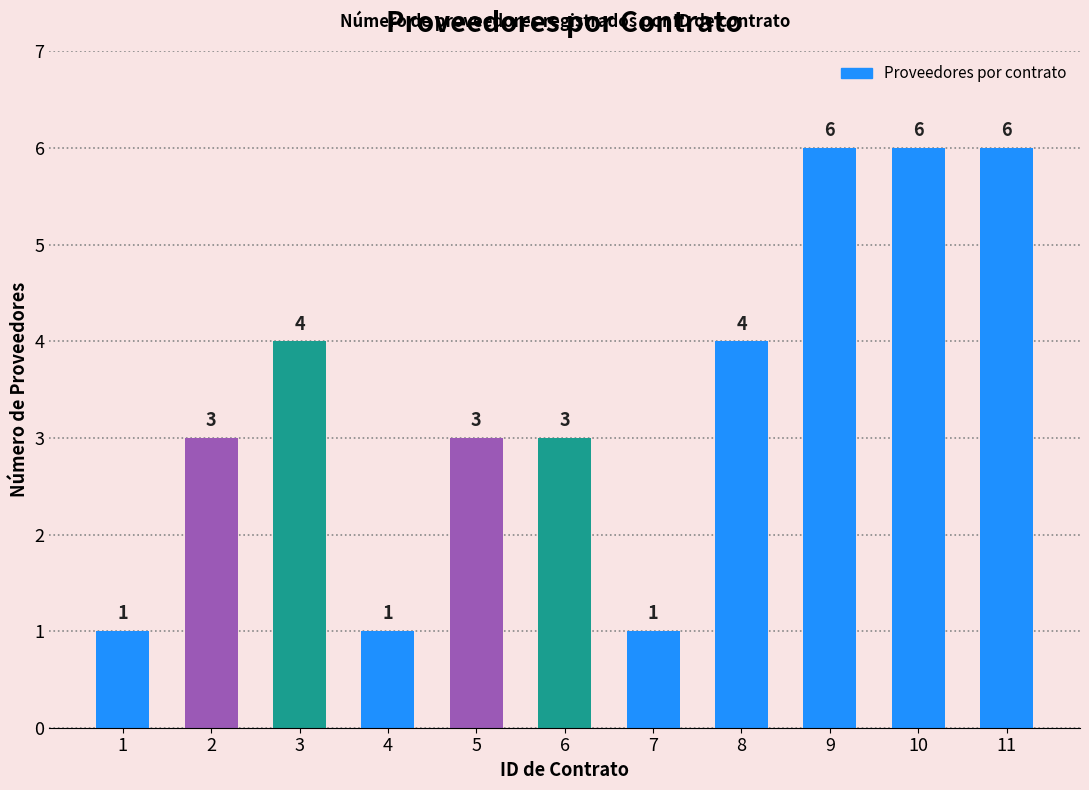

Reading left to right, what are all the values shown in this chart?

1=1	2=3	3=4	4=1	5=3	6=3	7=1	8=4	9=6	10=6	11=6